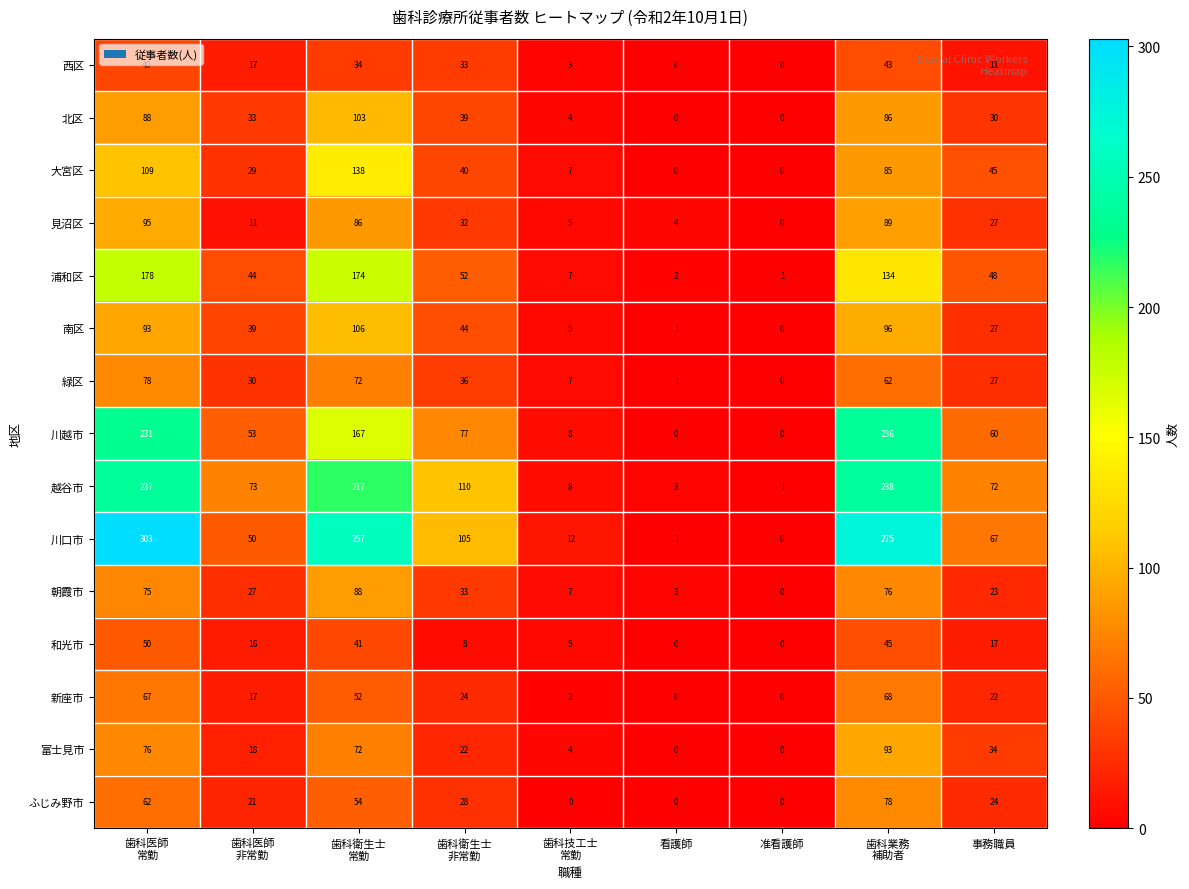

Which series has the largest total across all categories?

川口市